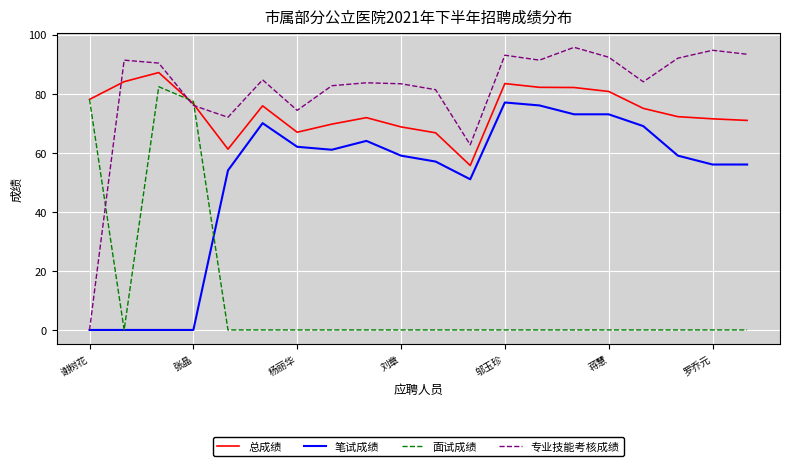

True or false: 总成绩 and 笔试成绩 intersect in this chart.

False